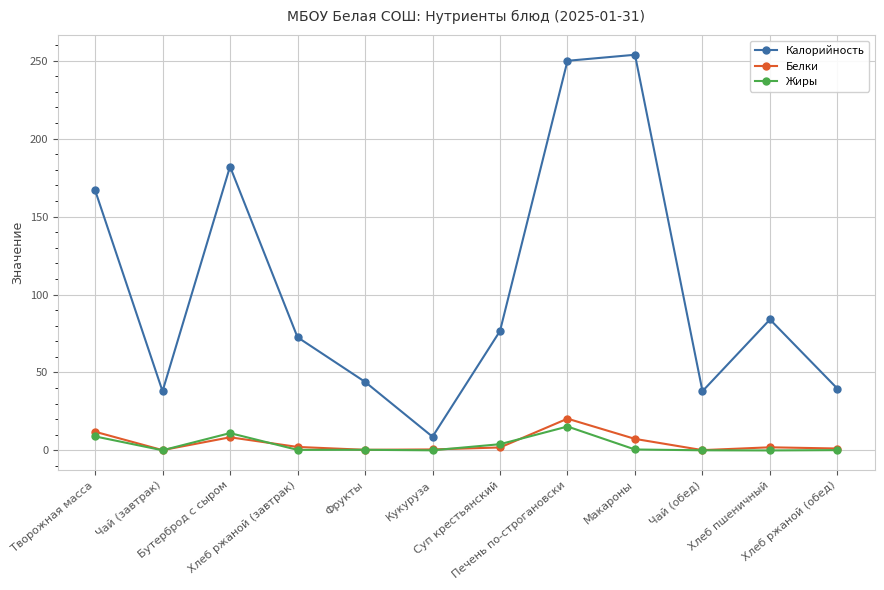

What is the average value of the Калорийность series?

104.5